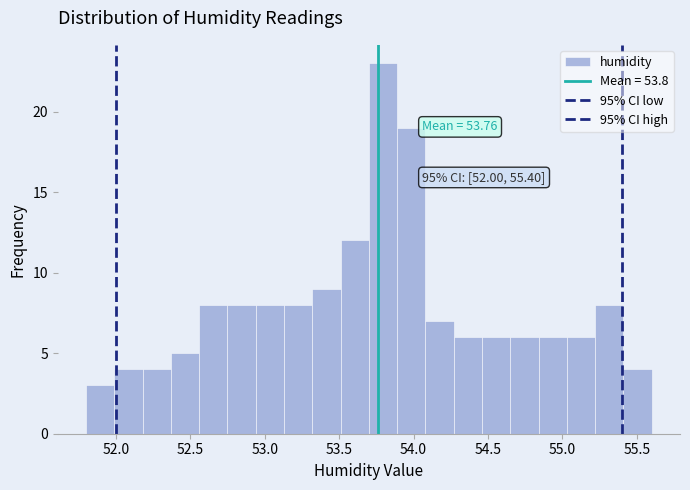

Read against the x-axis, roughly where is the centre of the tallest bar?

53.80